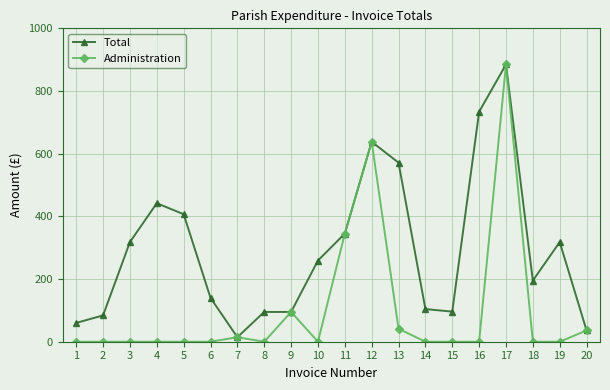

What is the highest value of the Total series?

884.6